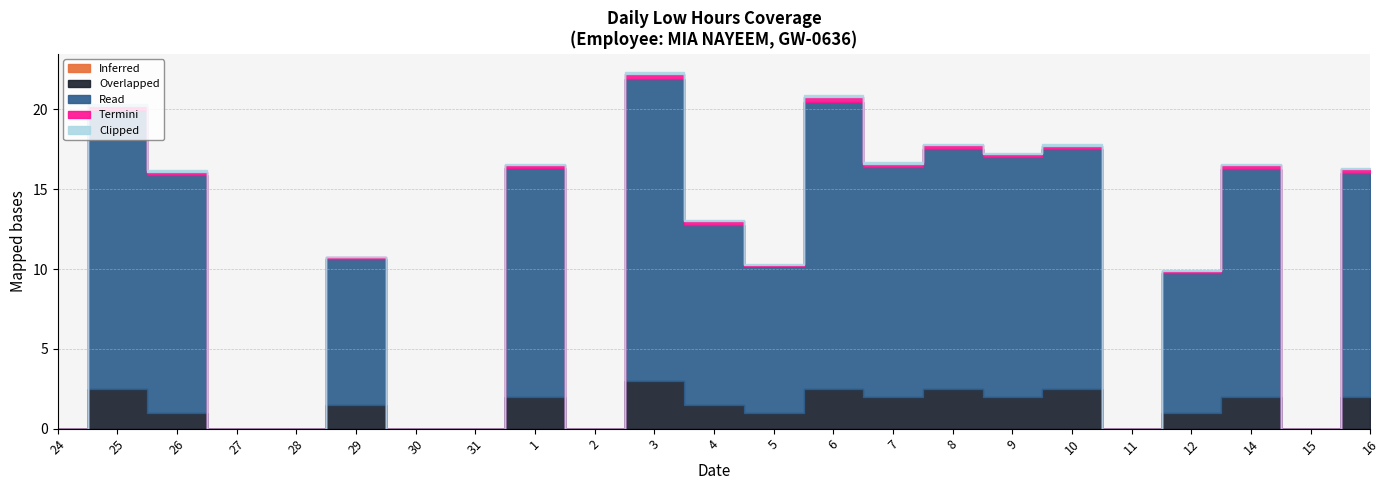

True or false: Clipped and Termini intersect in this chart.

False